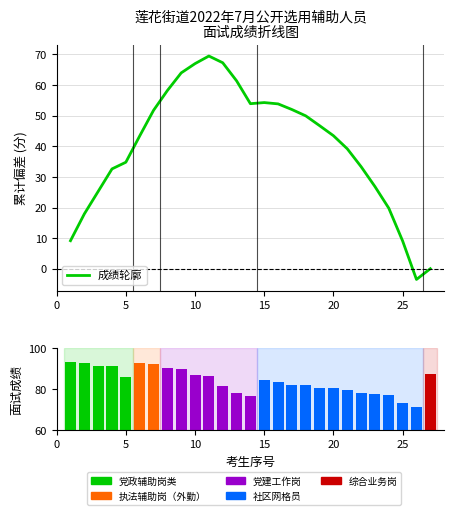

True or false: 成绩轮廓 has a value of 0.0 at 26.

False